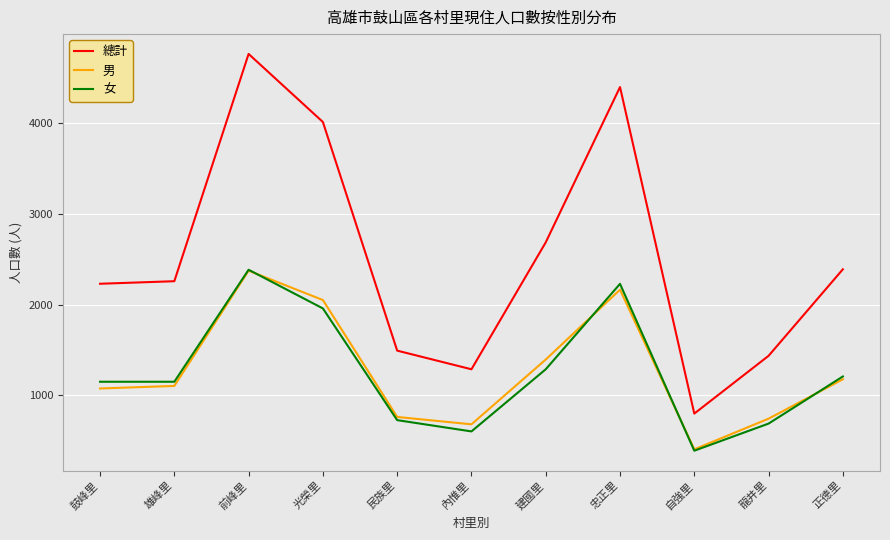

True or false: 男 has a value of 2163 at 忠正里.

True